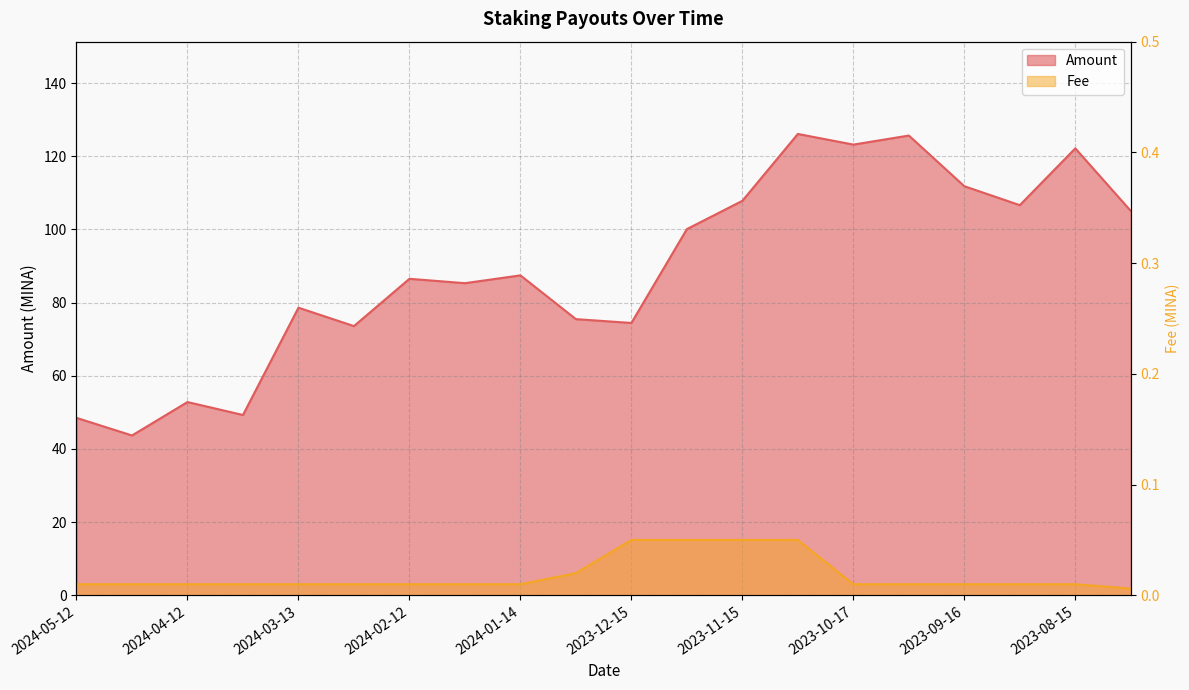

True or false: Amount and Fee cross at least once.

False